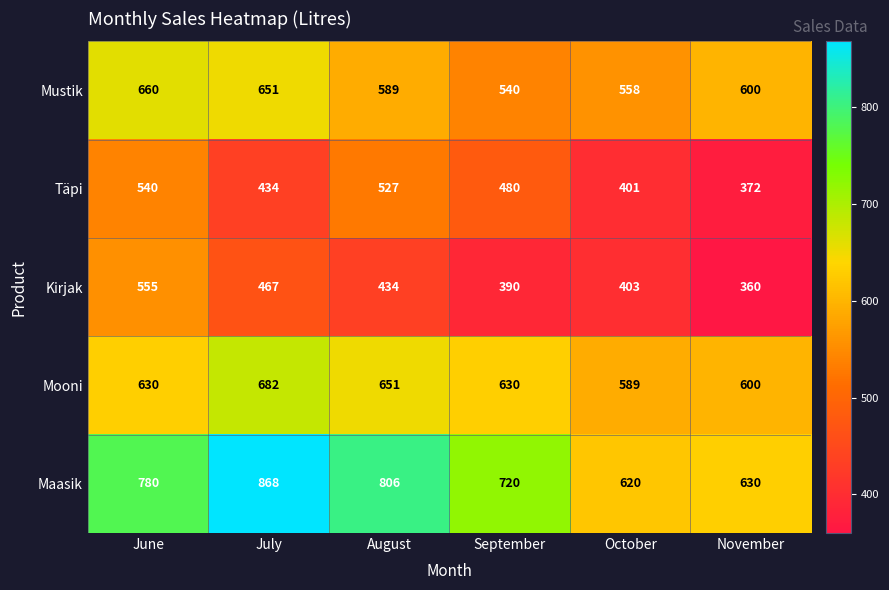

At which label does Täpi reach its minimum?

November